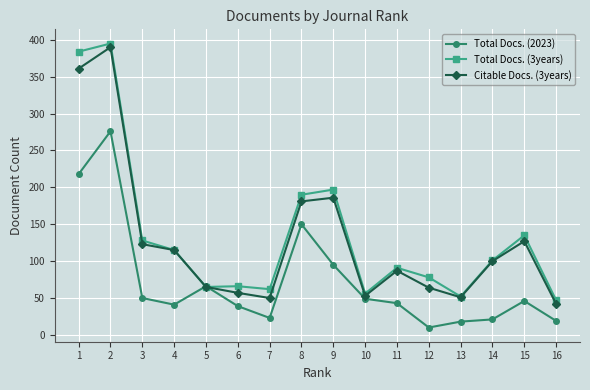

What is the highest value of the Citable Docs. (3years) series?

390